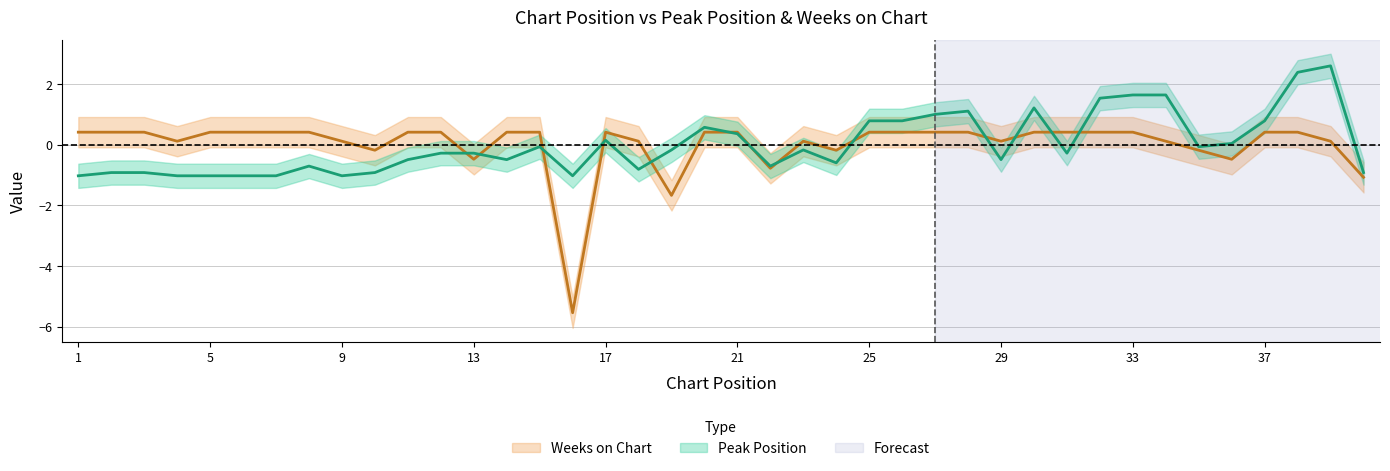

What is the smallest value displayed?

-5.5